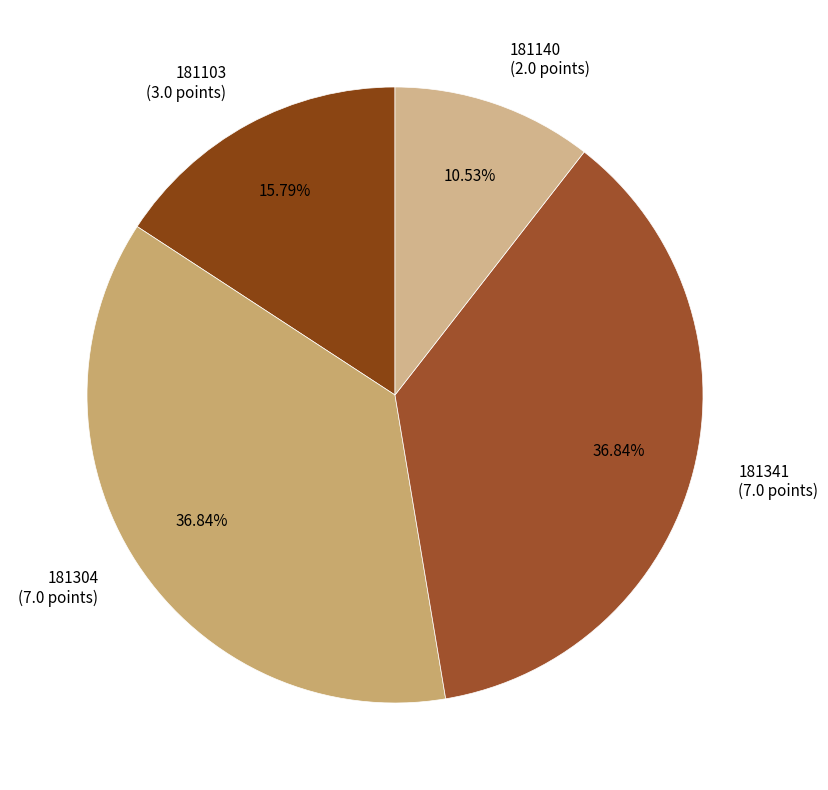

What percentage is the 181140 slice, to the nearest percent?

11%